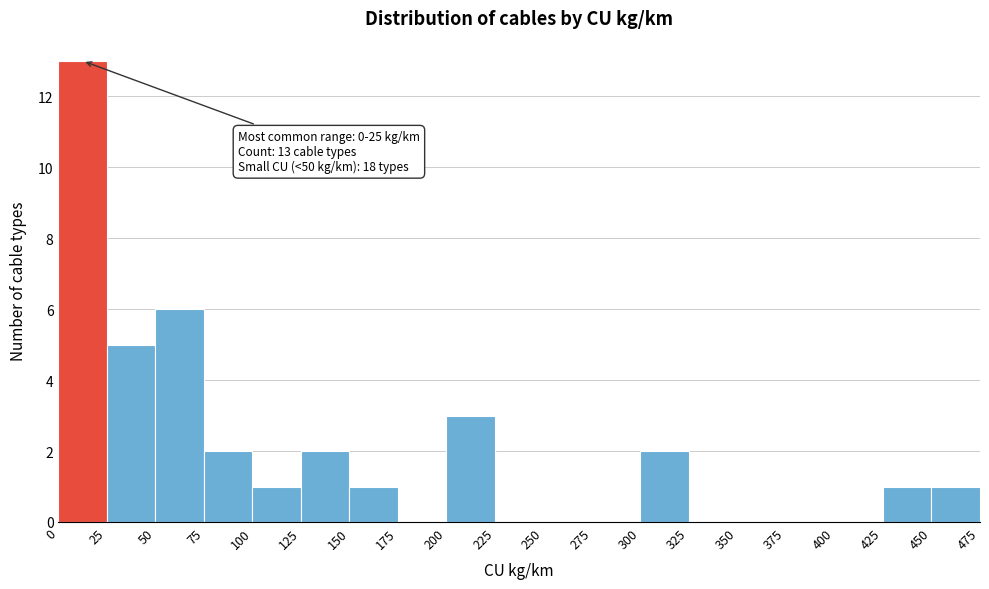

Which range on the x-axis has the tallest bar?

0 to 25